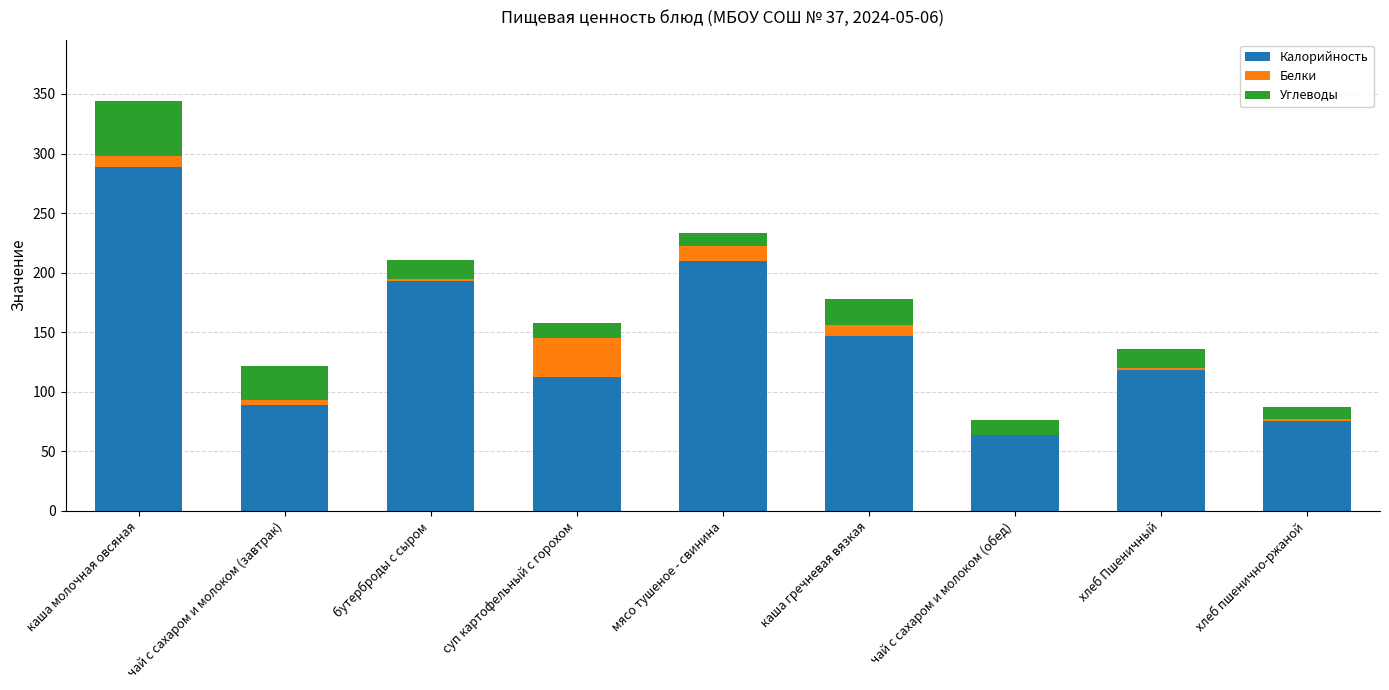

Reading left to right, what are the values for Калорийность?

каша молочная овсяная=289	чай с сахаром и молоком (завтрак)=89	бутерброды с сыром=193	суп картофельный с горохом=112	мясо тушеное - свинина=210	каша гречневая вязкая=147	чай с сахаром и молоком (обед)=64	хлеб Пшеничный=118	хлеб пшенично-ржаной=75